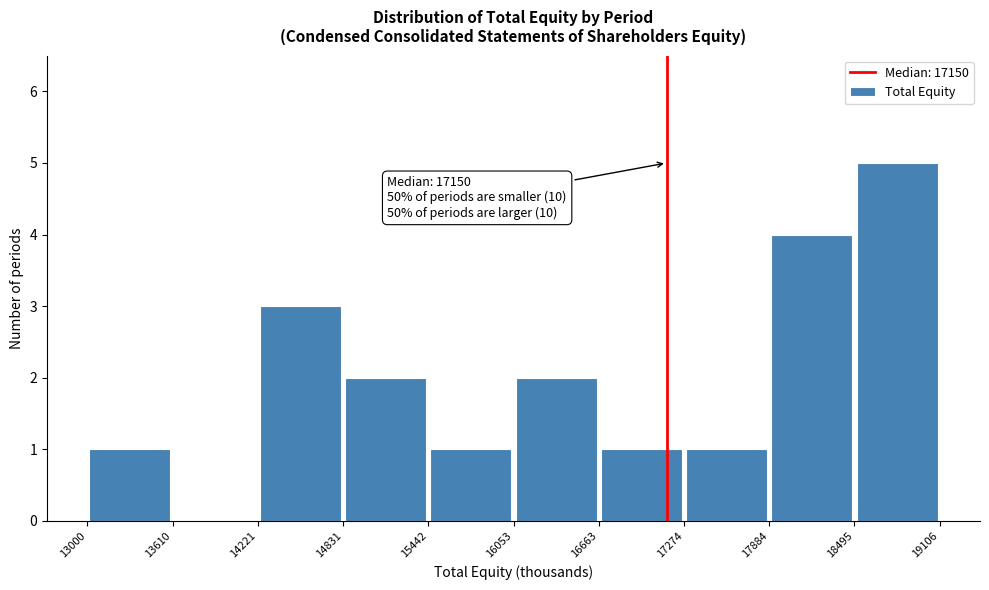

Which range on the x-axis has the tallest bar?

18495 to 19106